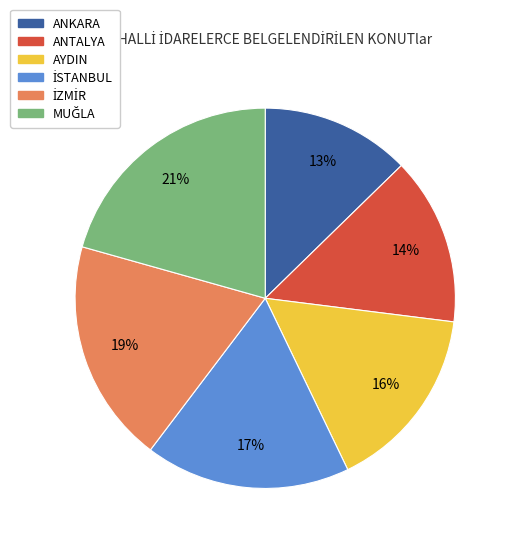

Is it true that ANKARA is 13% of the pie?

True